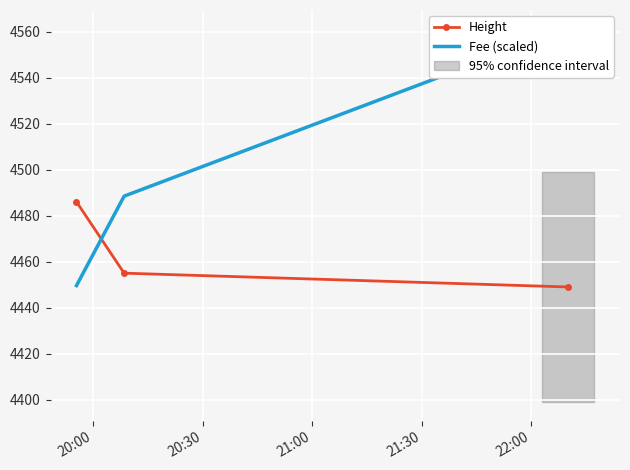

How many data points in Fee (scaled) are less than 4488?

1